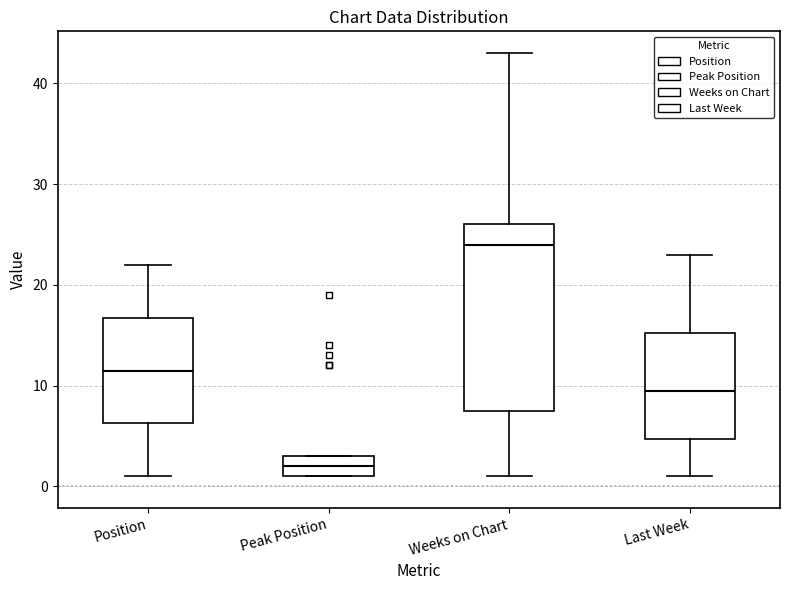

Reading left to right, transcribe this box plot: for each box, give where its median line is, the range the box spans, and where its two whiskers end, as read against the y-axis. The values are not printed on the chart, so give them approximately, as read against the axis.

Position: median 12, box 6 to 17, whiskers 1 to 22
Peak Position: median 2, box 1 to 3, whiskers 1 to 3
Weeks on Chart: median 24, box 8 to 26, whiskers 1 to 43
Last Week: median 10, box 5 to 15, whiskers 1 to 23